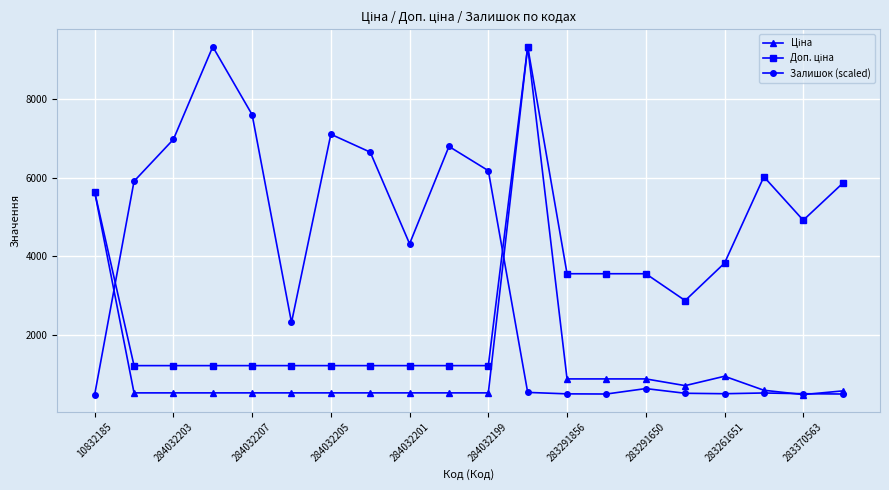

At how many categories does at least one series exceed 1374?

20